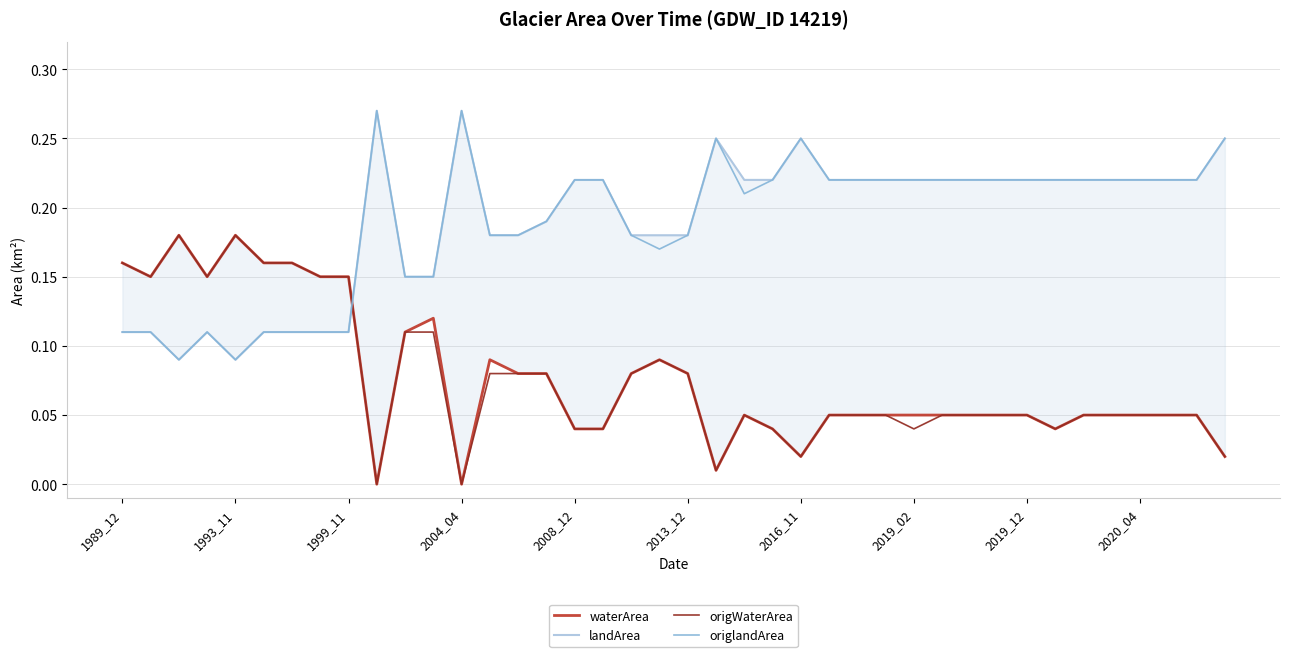

Which series has the largest range (max minus min)?

landArea